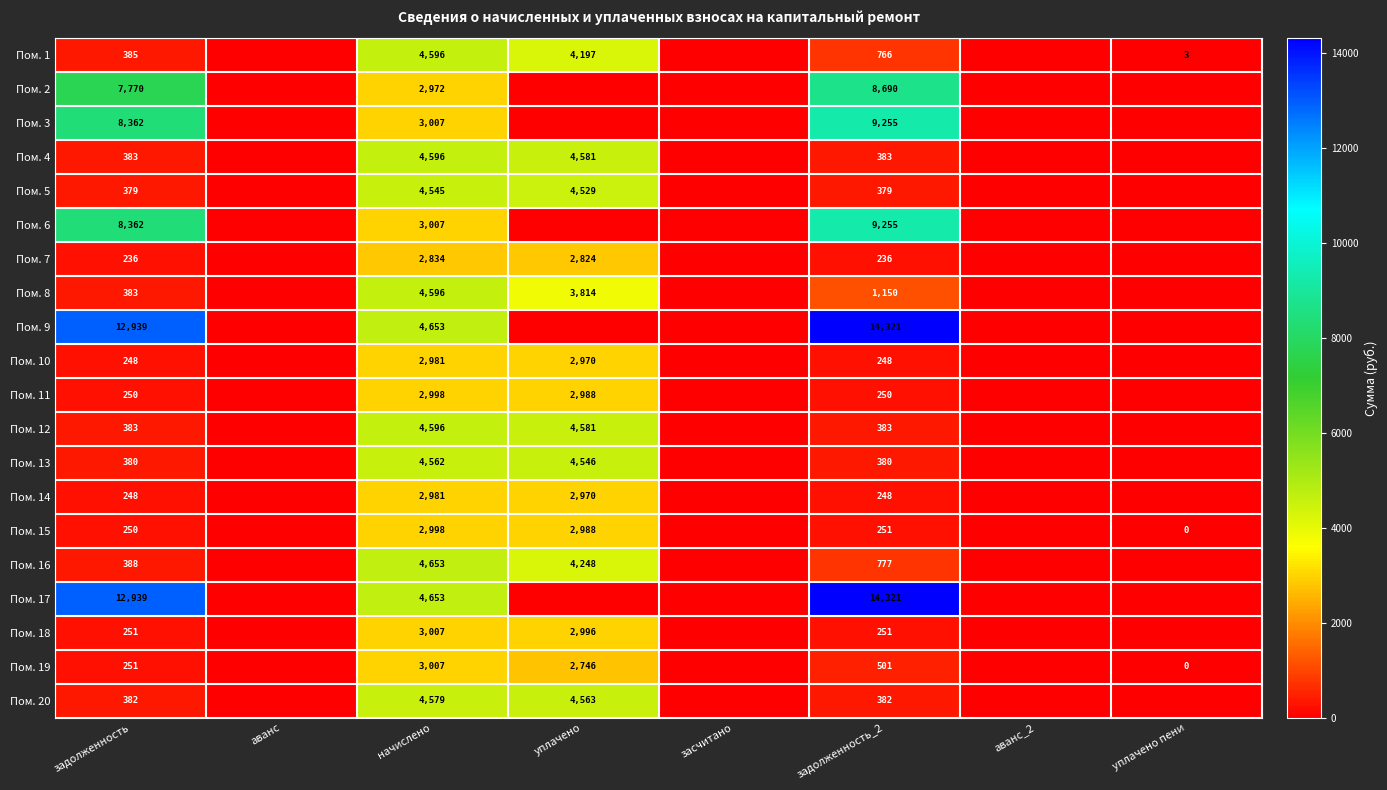

The Пом. 4 series shows 171 at задолженность_2. True or false?

False